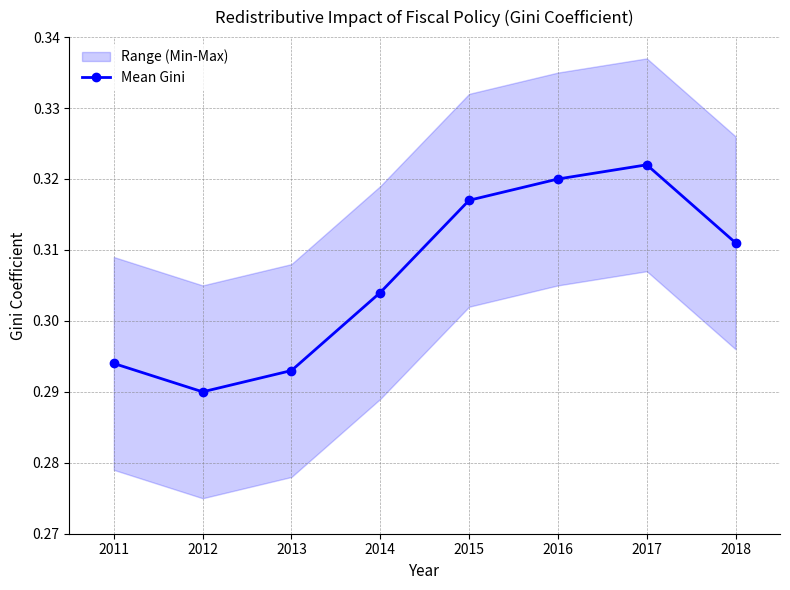

The chart shows a value of 0.3 at 2015. True or false?

True